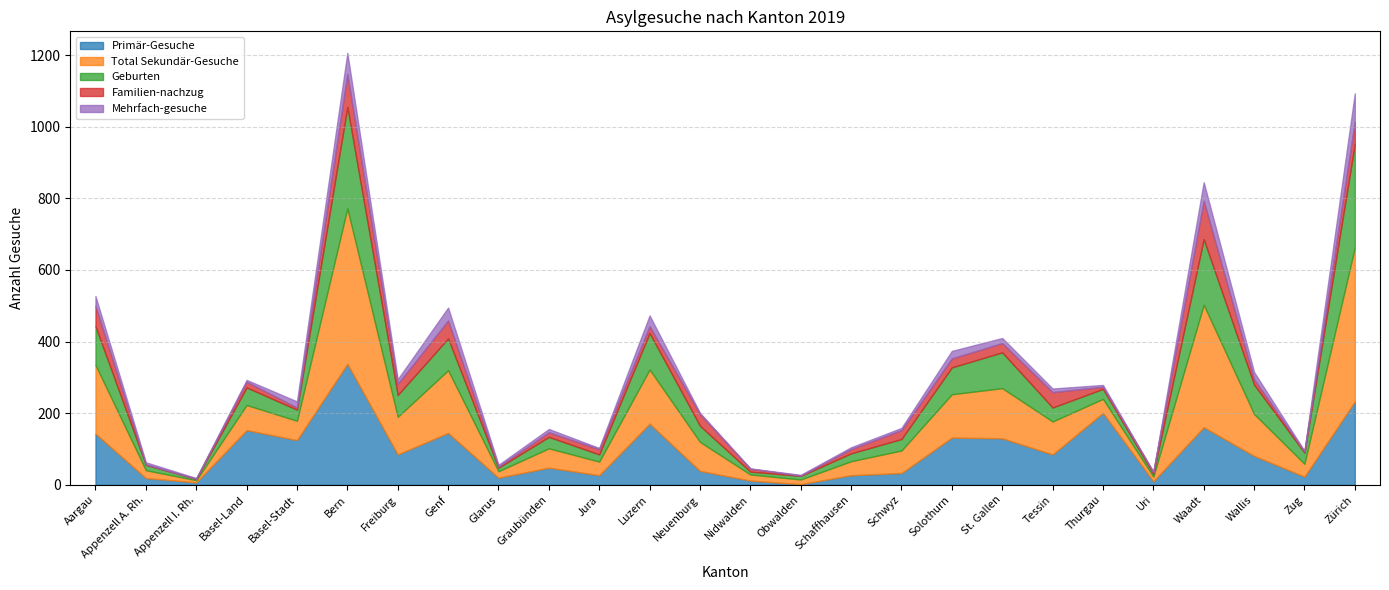

What is the label of the 8th point from the left?

Genf